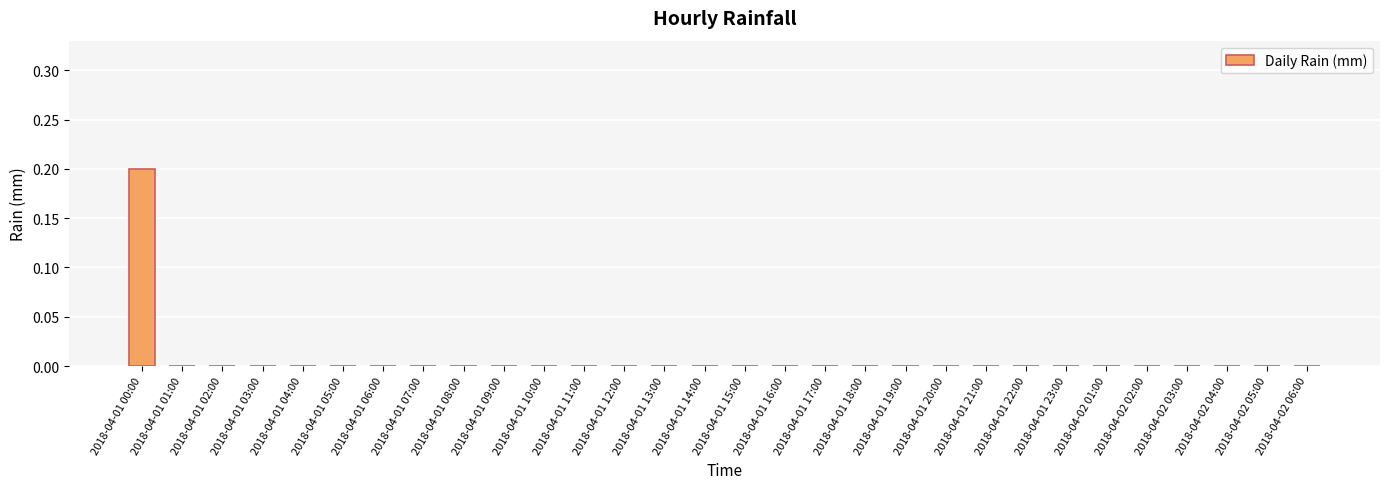

Are the bars grouped side by side (vs. stacked)?

No